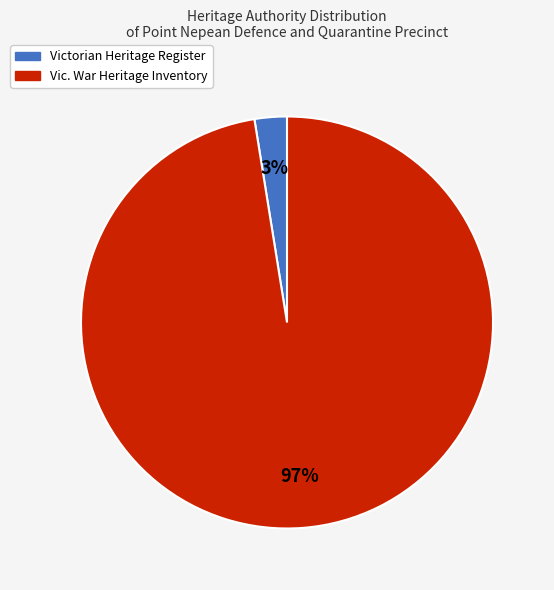

Count the number of slices in the pie.

2